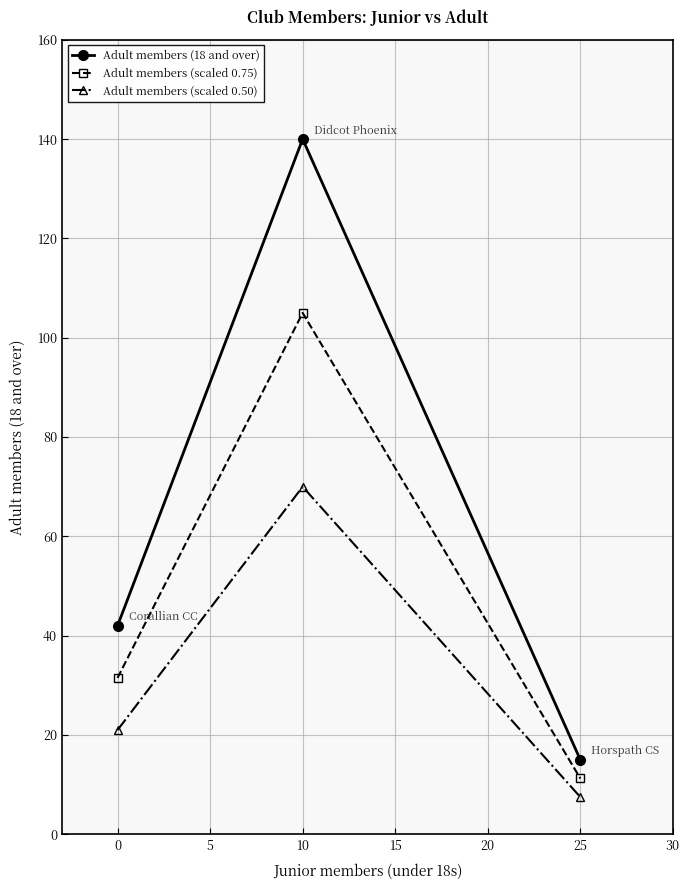

What is the value of the Adult members (scaled 0.50) point at the 1st from the left?

21.0